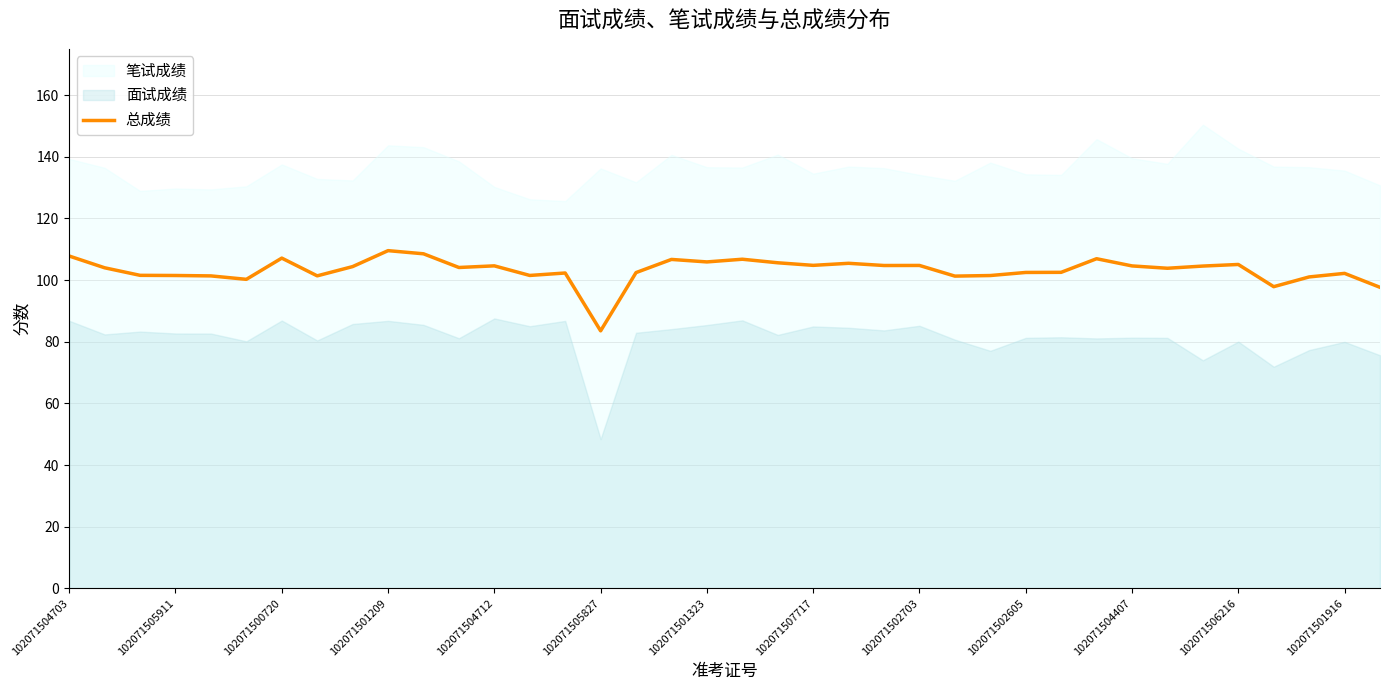

True or false: the data has more than 2 interior local peaks.

True